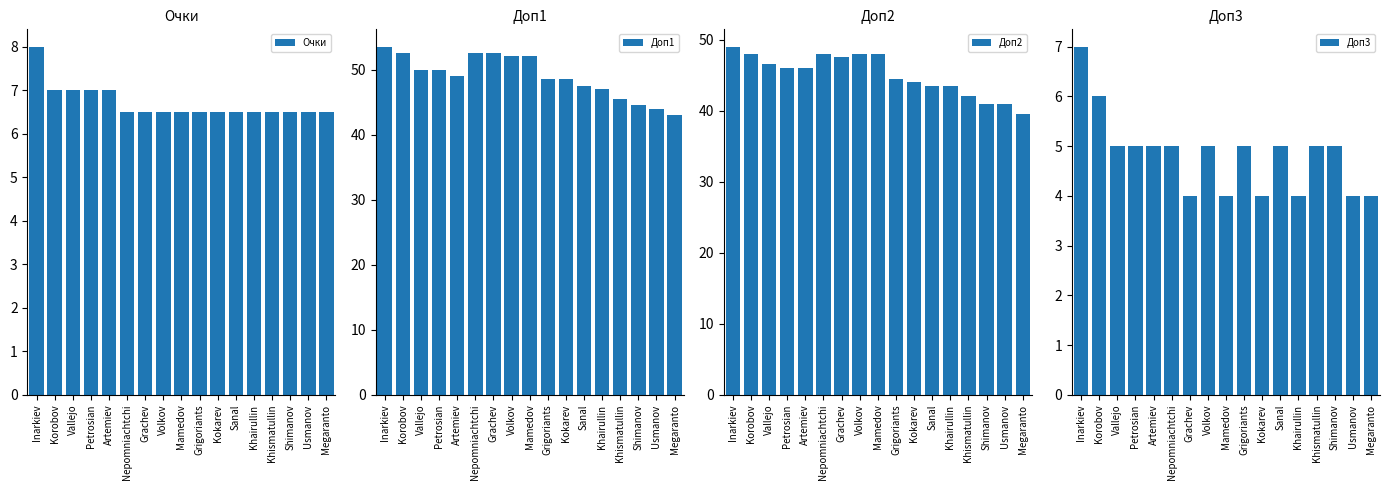

Which category has the highest value in the Очки series?

Inarkiev